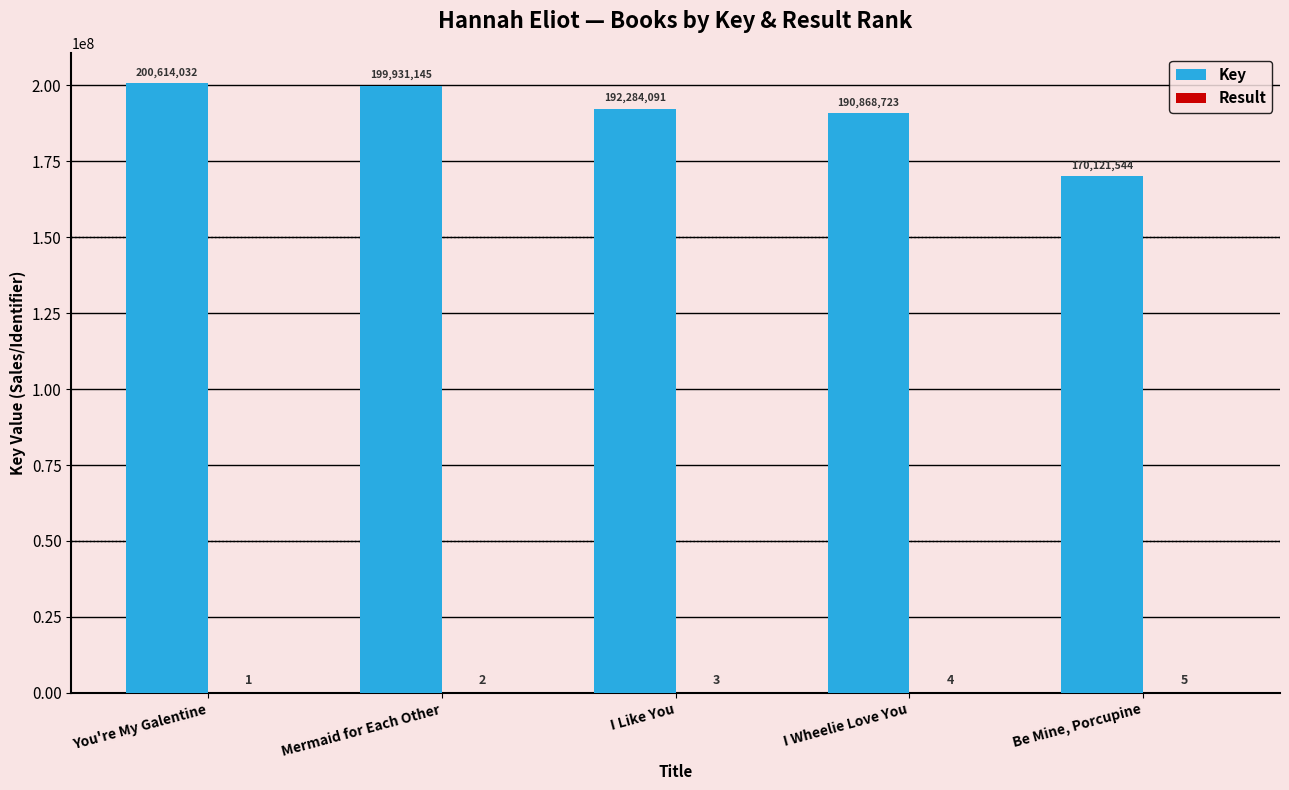

At which category does the chart reach its peak across all series?

You're My Galentine